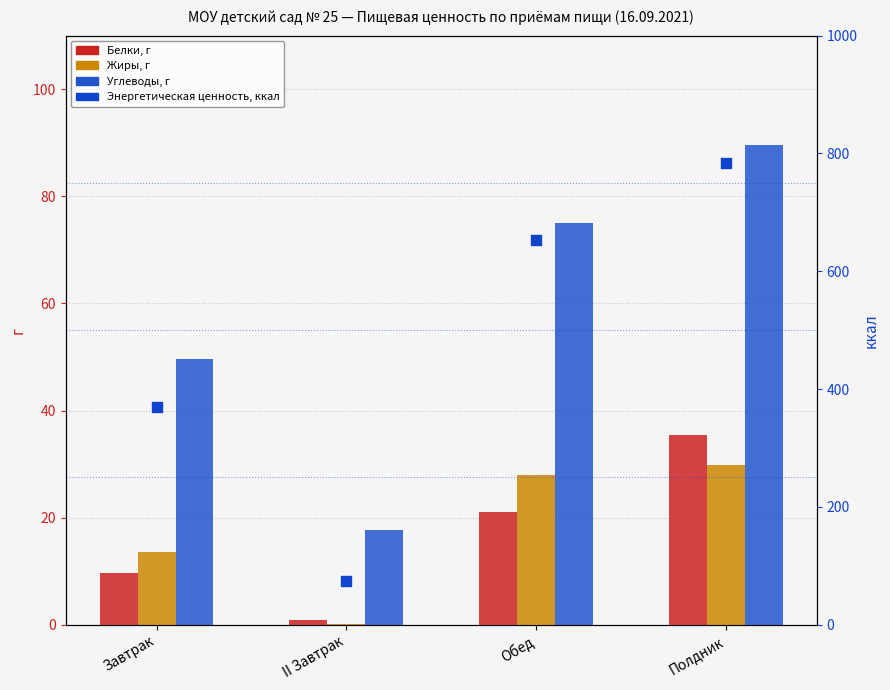

What are all the series names shown in the legend?

Белки, г, Жиры, г, Углеводы, г, Энергетическая ценность, ккал